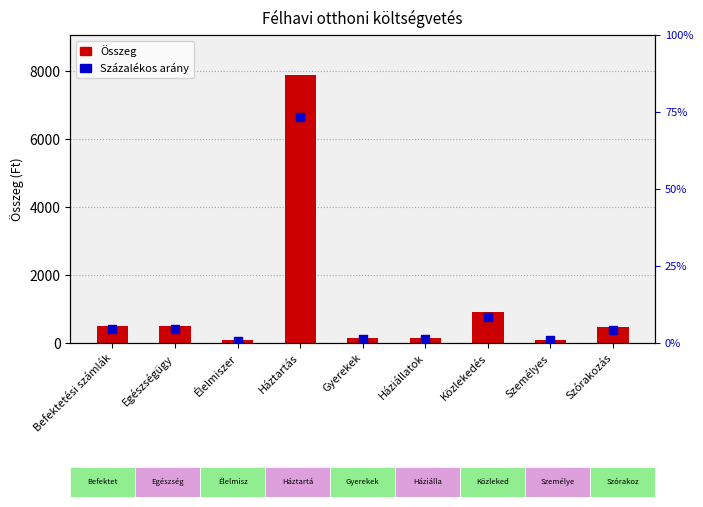

What are all the series names shown in the legend?

Összeg, Százalékos arány